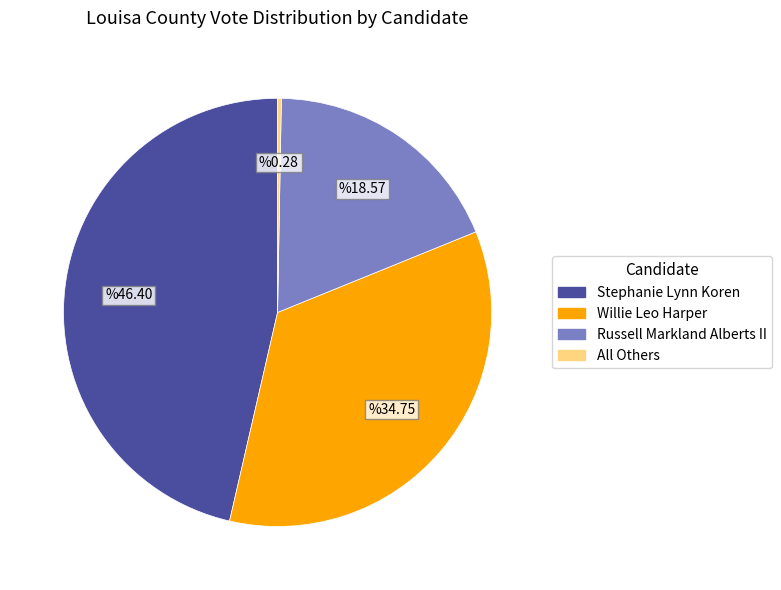

The Stephanie Lynn Koren slice represents 54% of the pie. True or false?

False